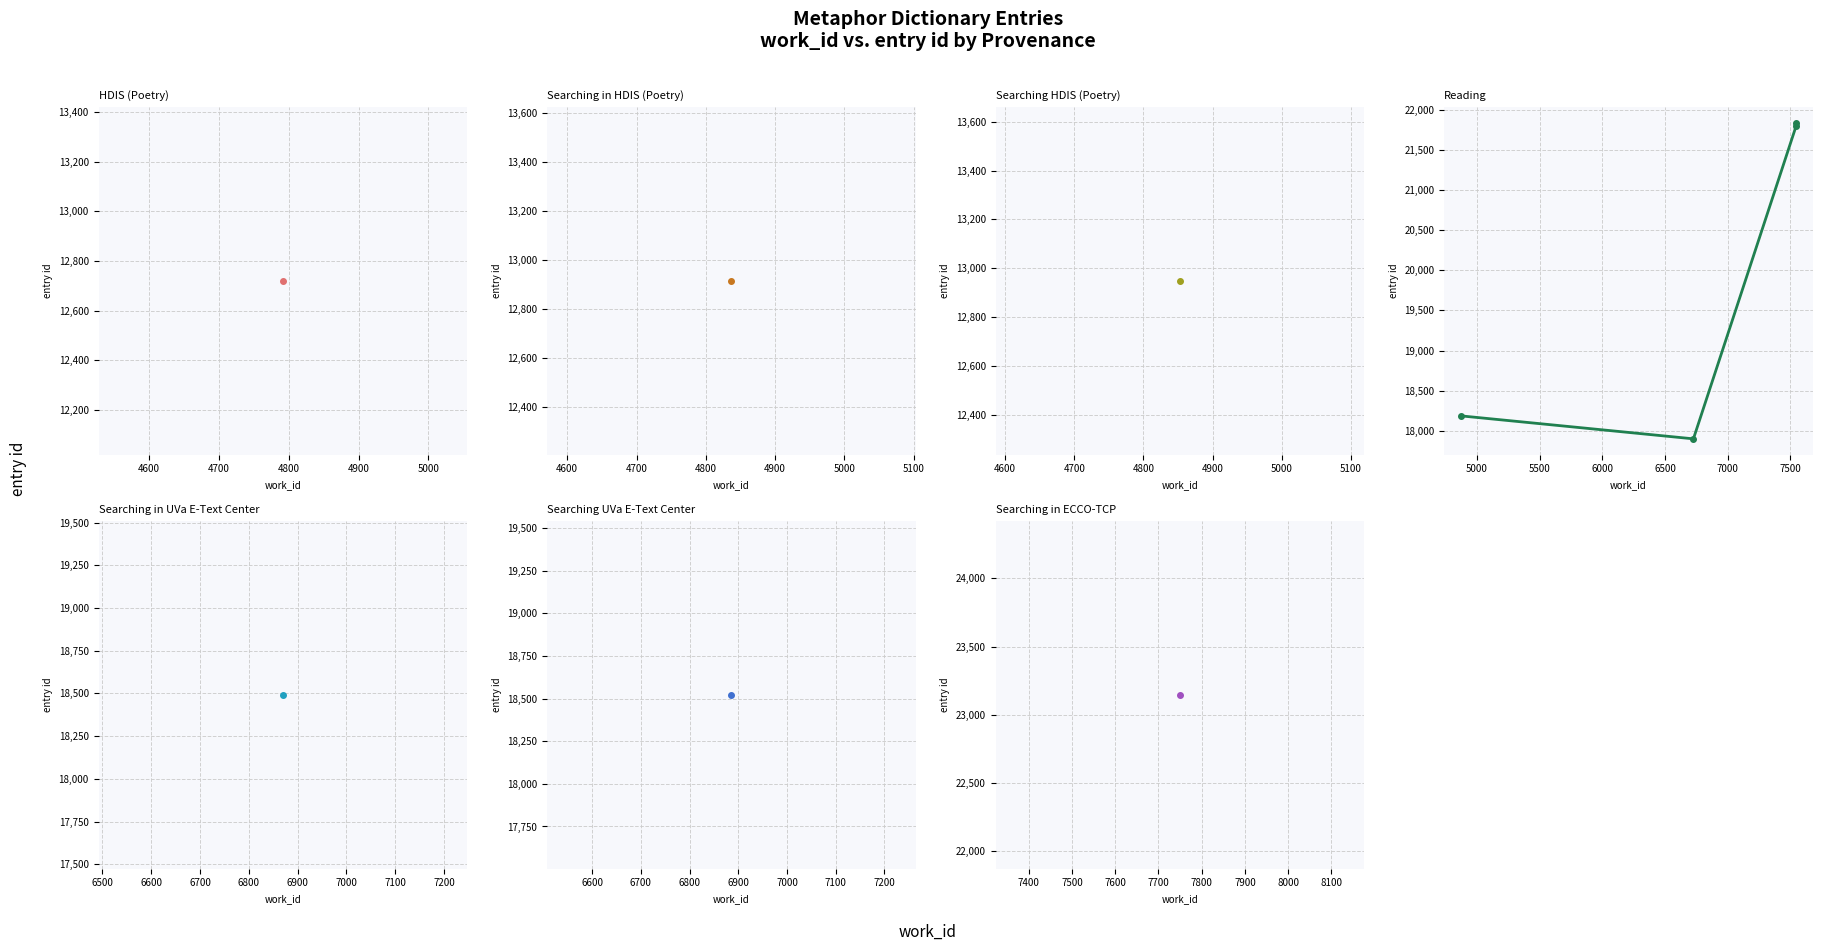

How many points are lower than both their immediate neighbors (excluding endpoints)?

1